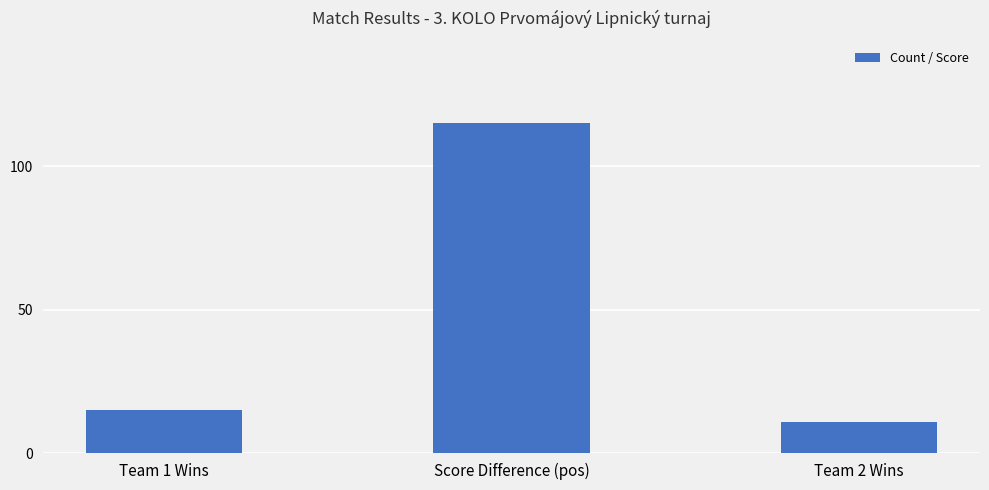

Which label corresponds to the largest value in the chart?

Score Difference (pos)